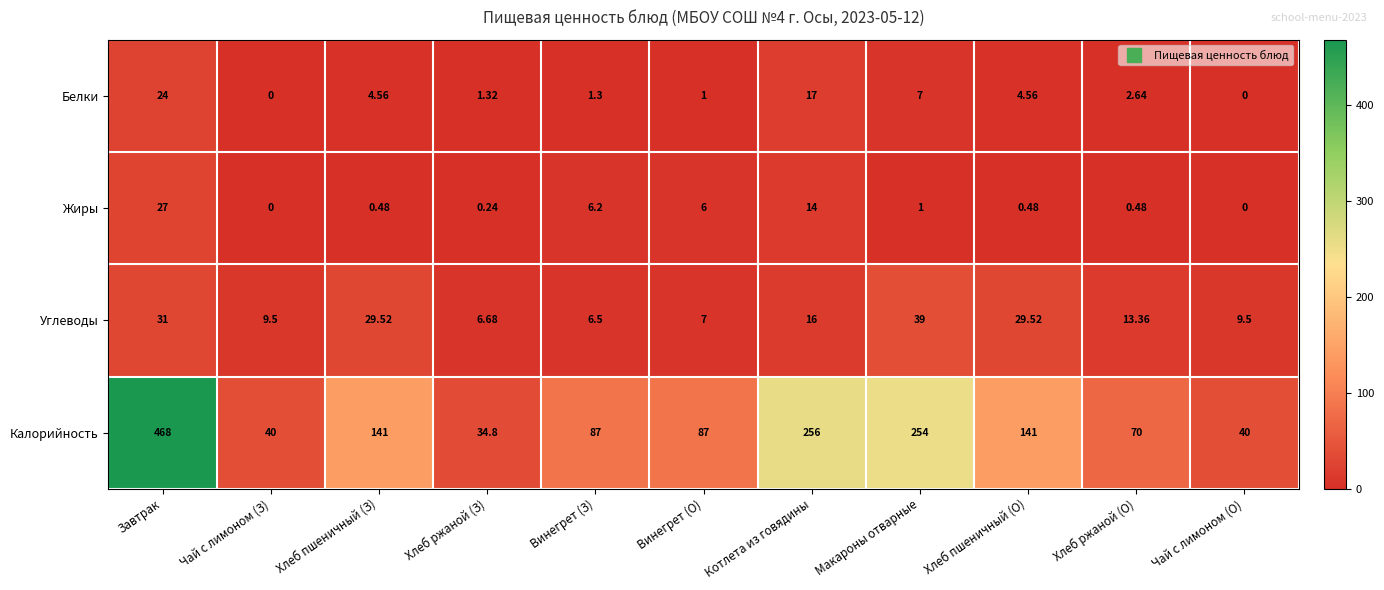

Between Макароны отварные and Чай с лимоном (О), which series saw the biggest shift?

Калорийность